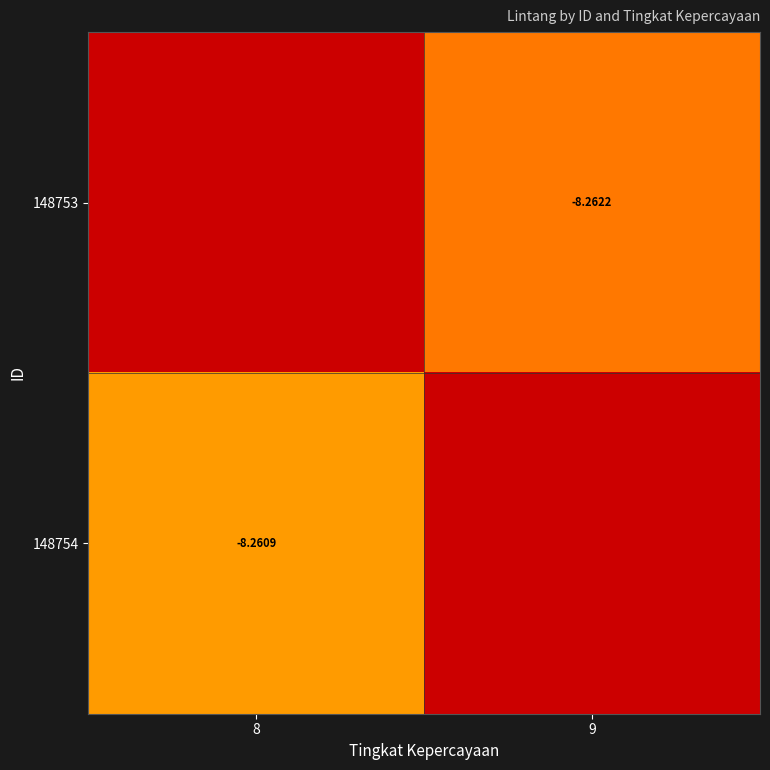

How many series are shown in this chart?

2